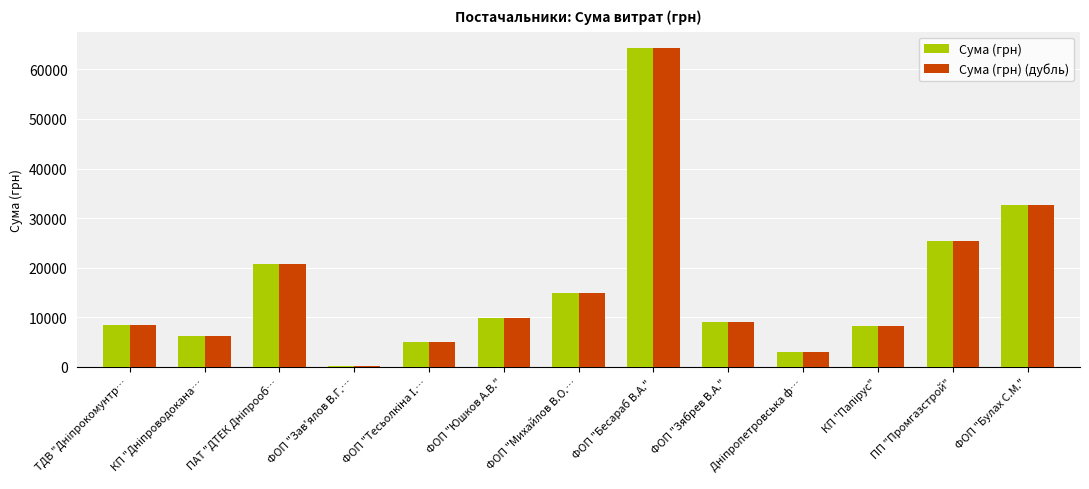

Where is Сума (грн) nearest to the value 32288?

ФОП "Булах С.М."